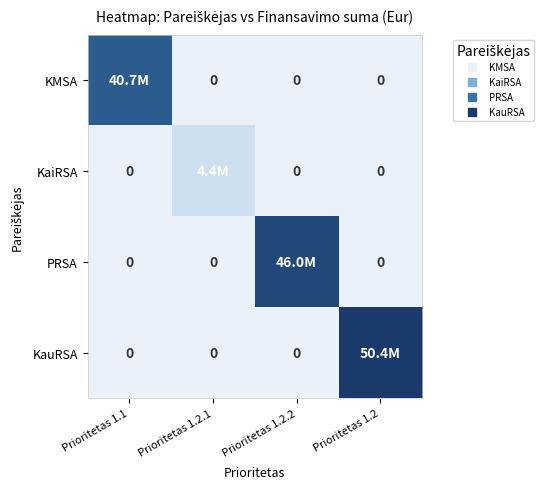

The value of KauRSA at Prioritetas 1.2.2 is 20425695.1. True or false?

False